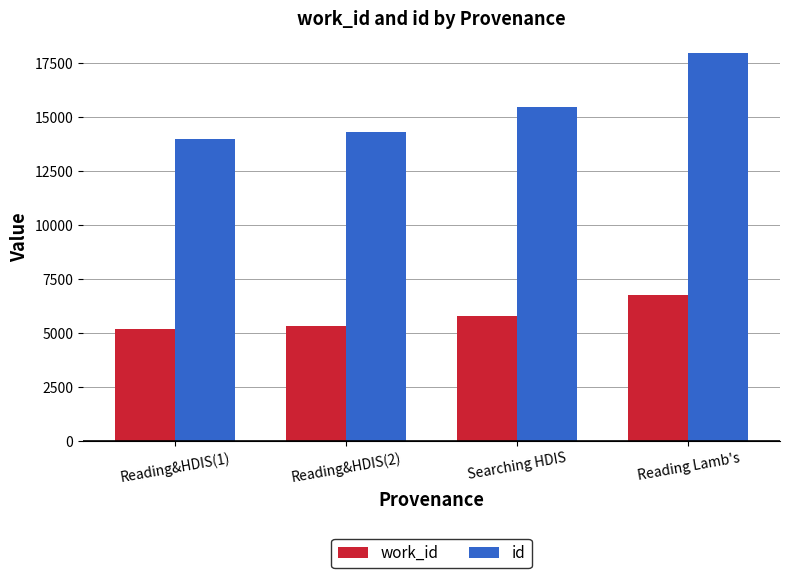

Which series has the widest spread of values?

id